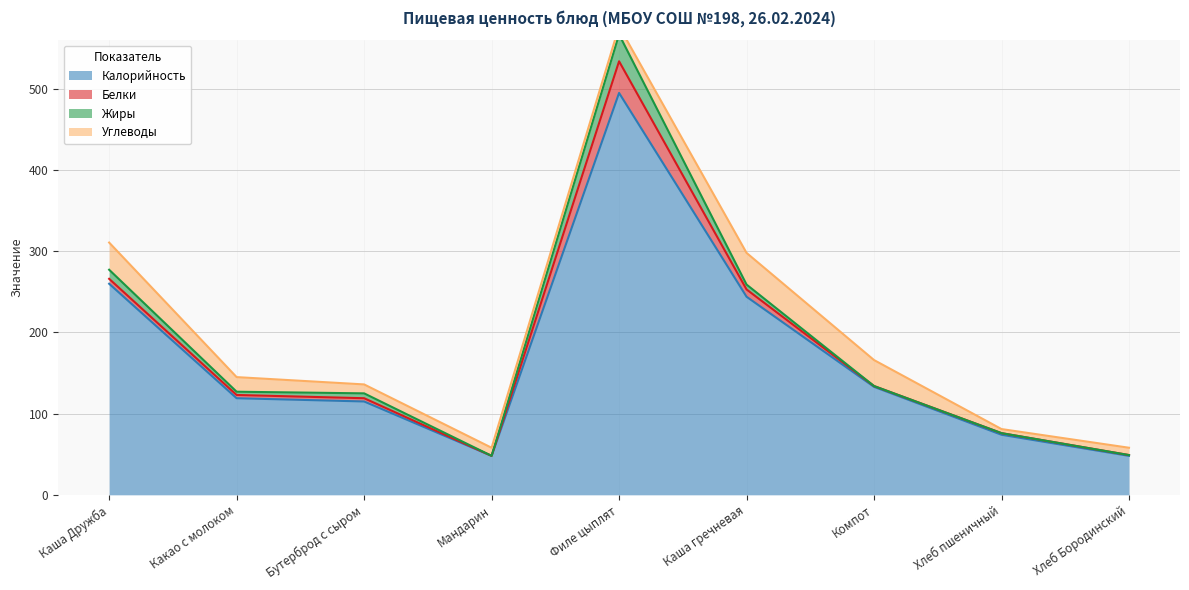

What position from the right is Каша гречневая?

4